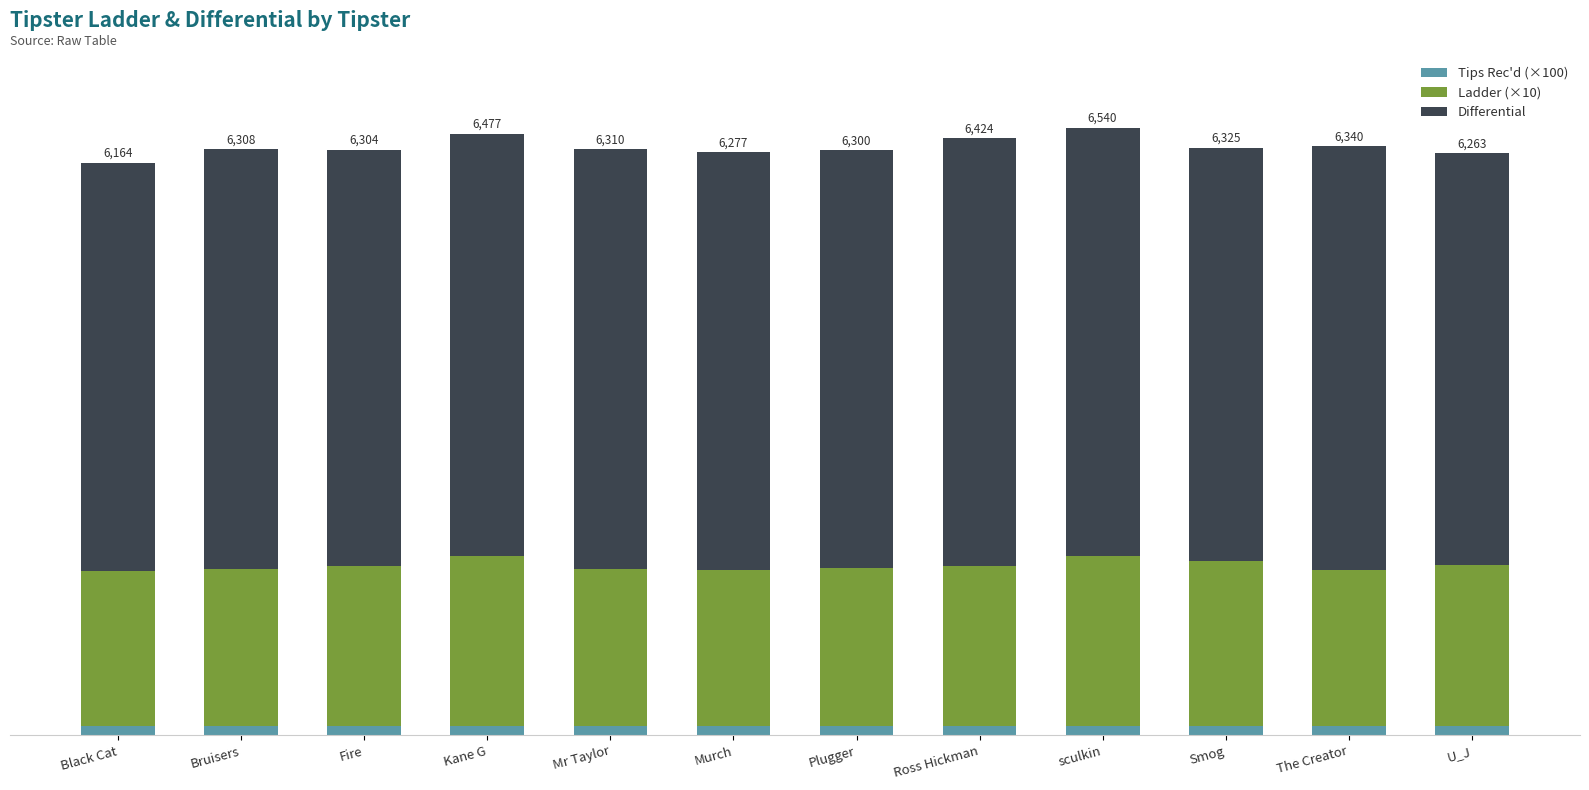

The Ladder (×10) series shows 671 at Plugger. True or false?

False